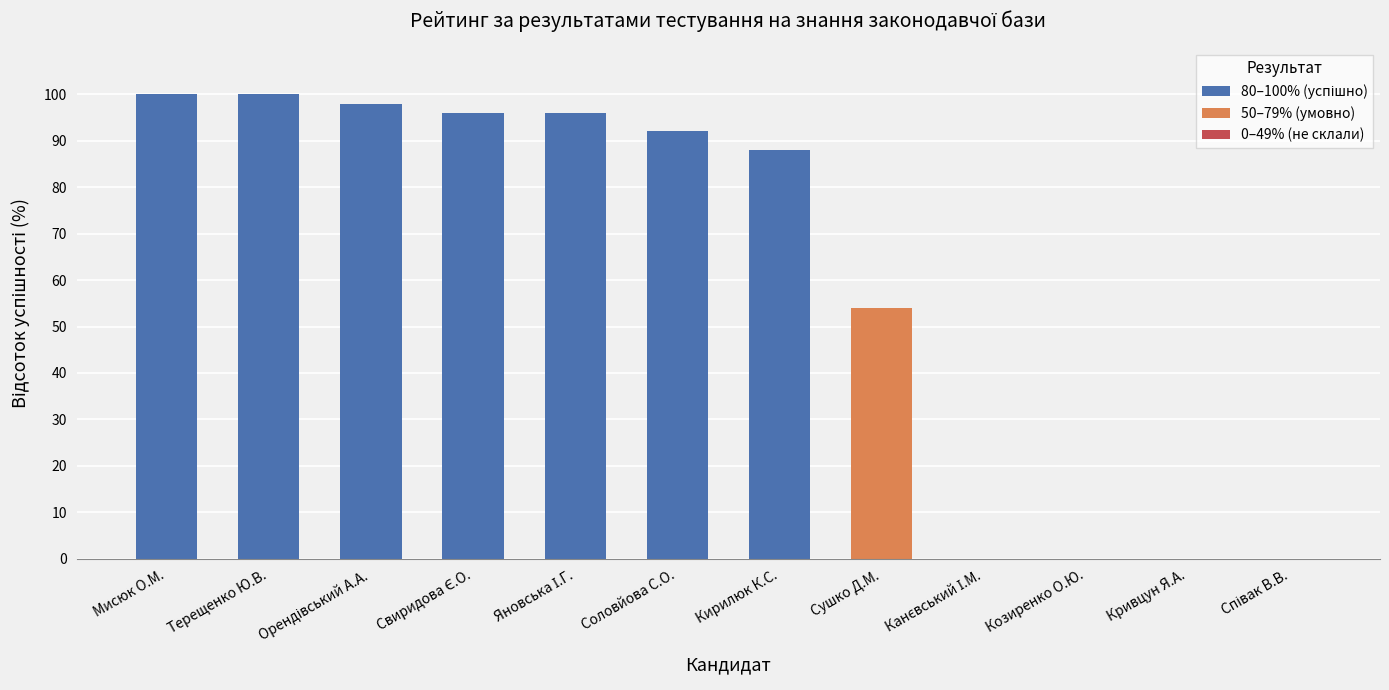

What is the maximum value shown in the chart?

100